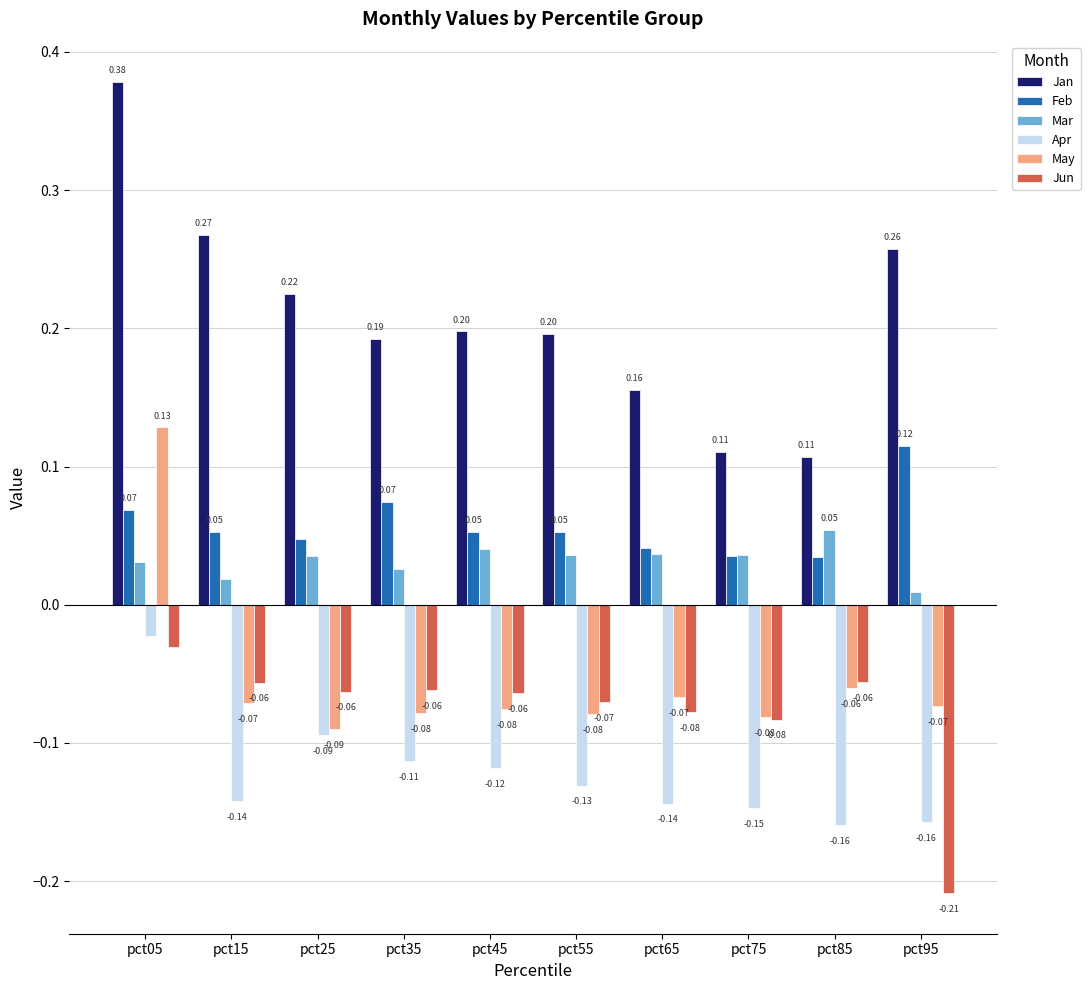

Which series changed the most between pct65 and pct95?

Jun